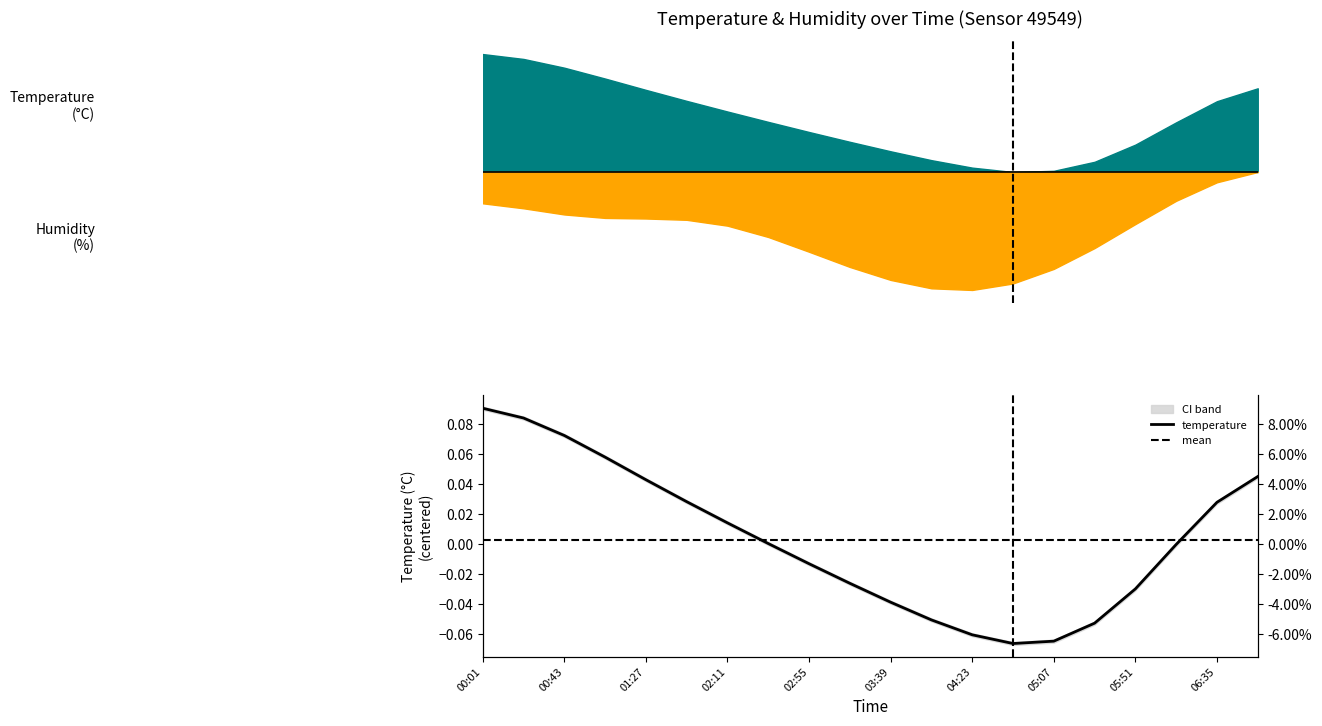

How many times do mean and temperature cross each other?

2